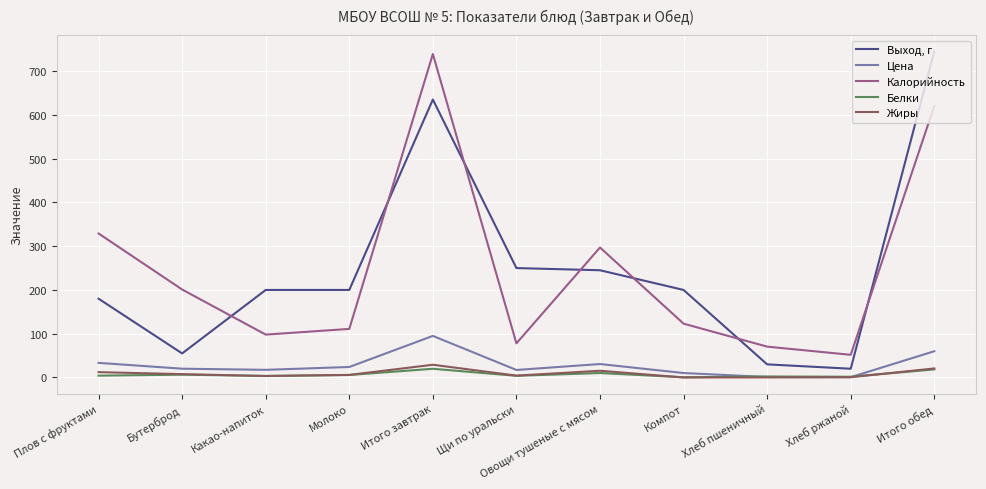

At Молоко, list the series in order from smallest to largest.

Белки, Жиры, Цена, Калорийность, Выход, г